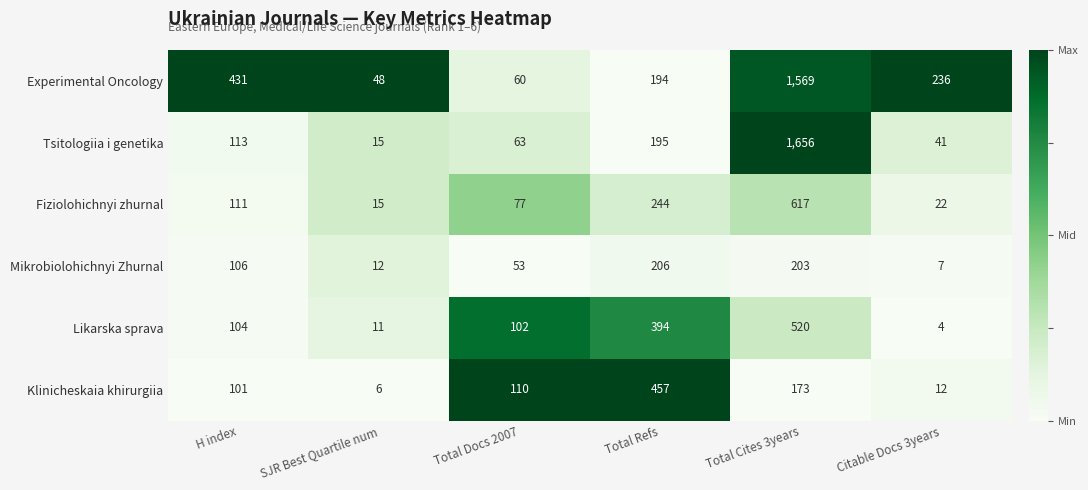

At which category does the chart reach its peak across all series?

Total Cites 3years